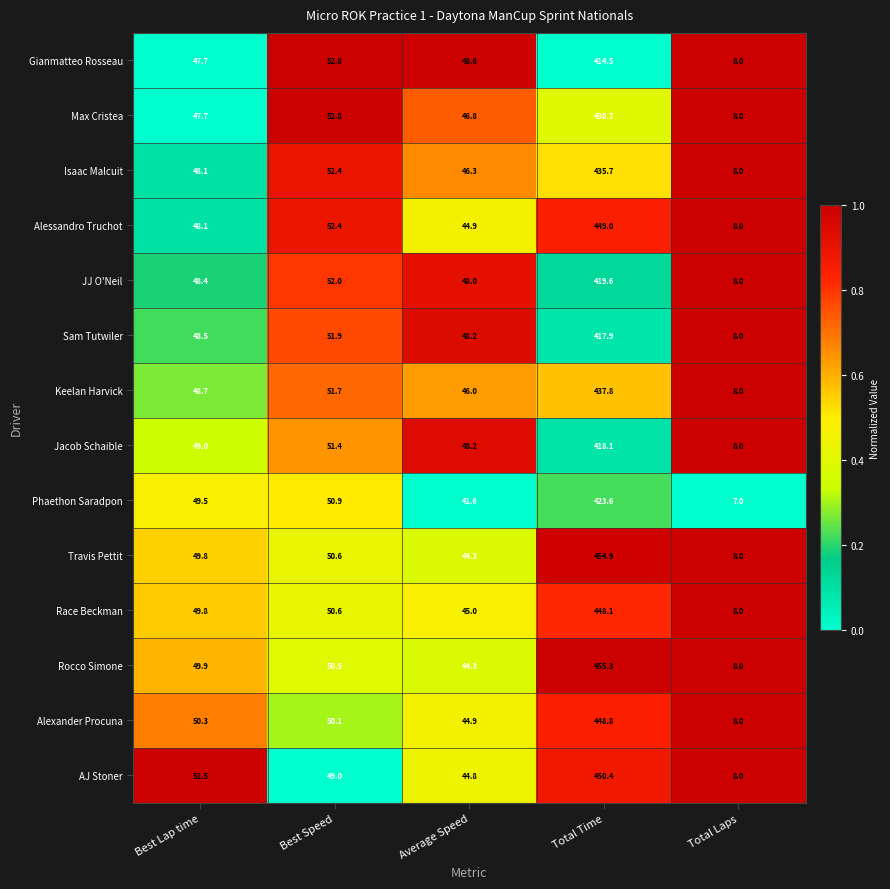

The value of Jacob Schaible at Total Laps is 8.0. True or false?

True